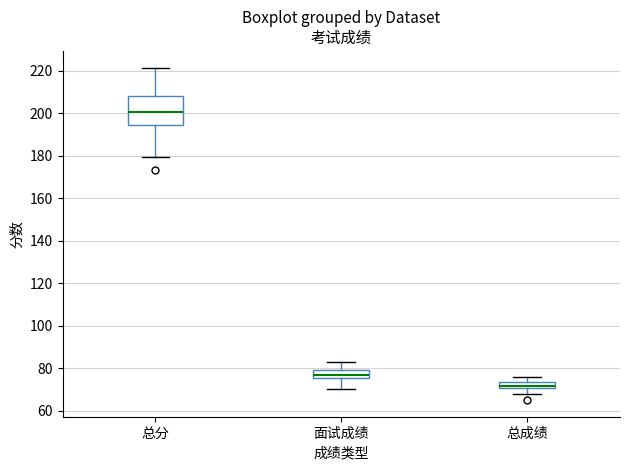

Which box's median line is the highest?

总分